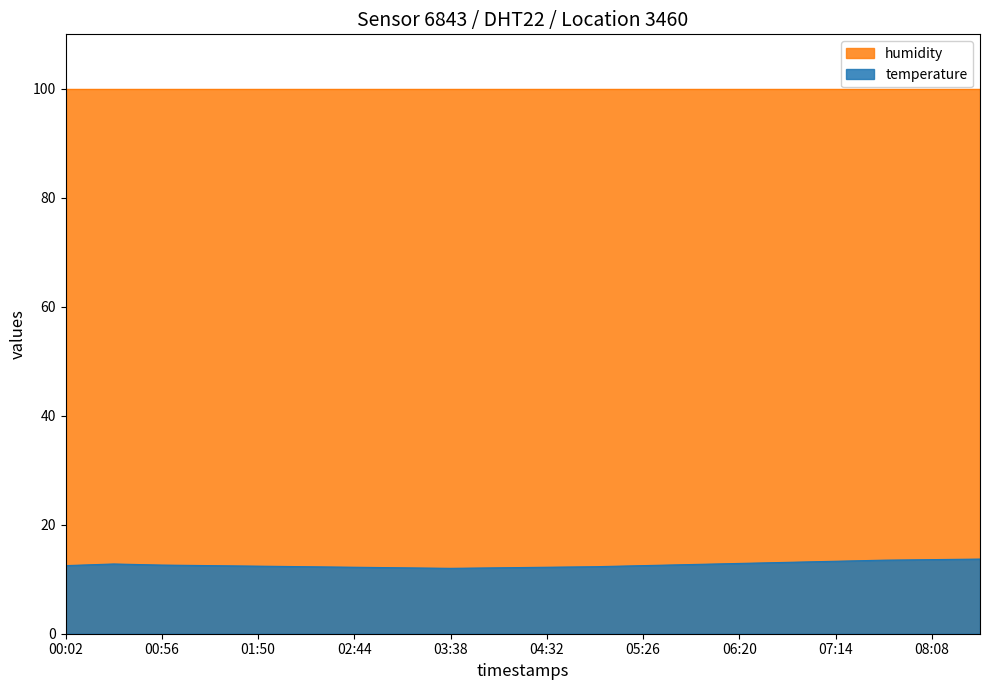

Reading left to right, extract all data points from this chart.

12.5	12.8	12.6	12.5	12.4	12.3	12.2	12.1	12.0	12.1	12.2	12.3	12.5	12.7	12.9	13.1	13.3	13.5	13.6	13.7